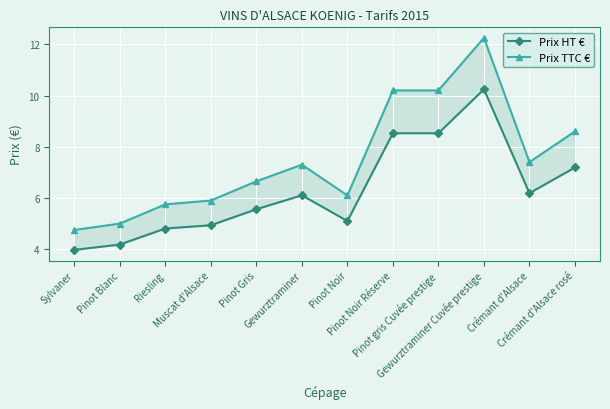

What is the average value of the Prix TTC € series?

7.5